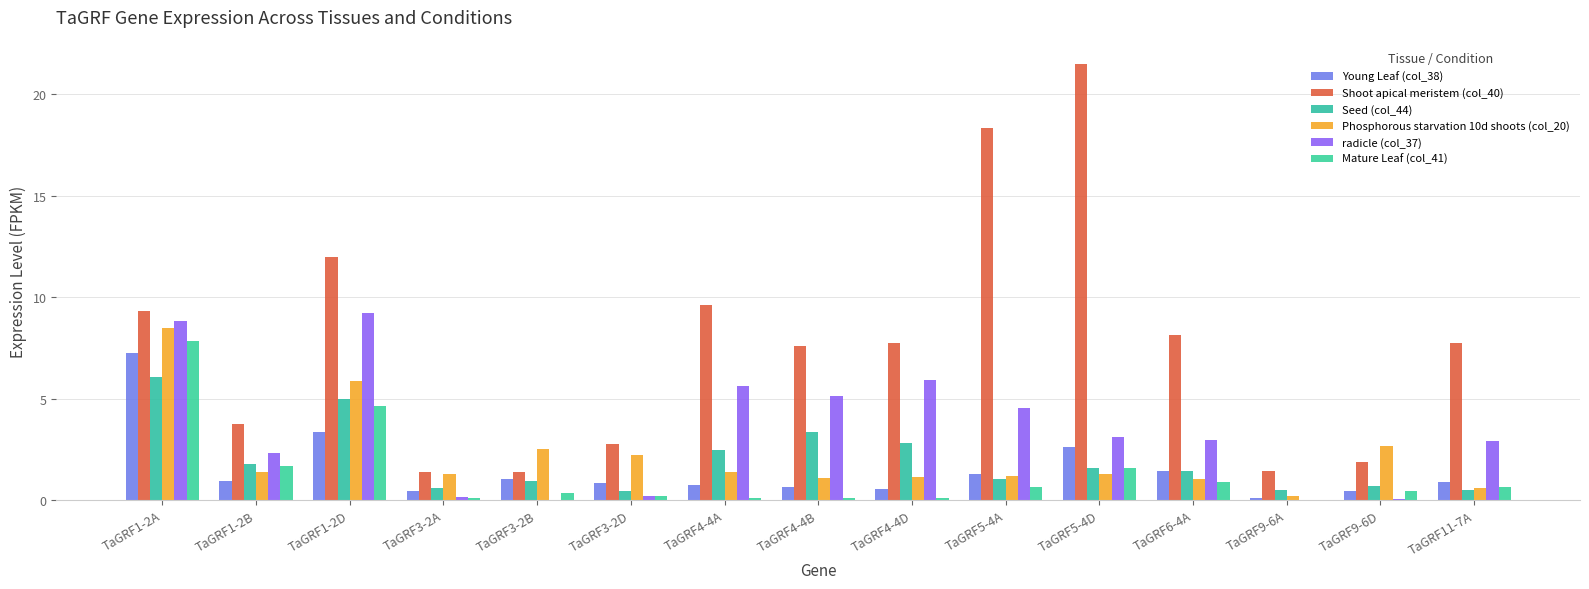

Are the bars grouped side by side (vs. stacked)?

Yes